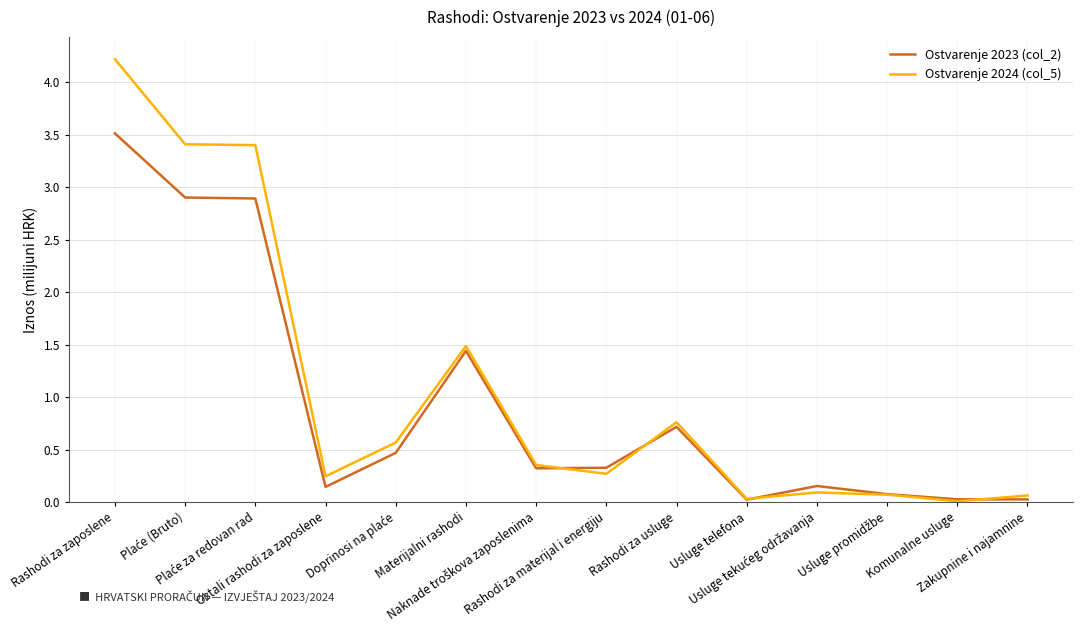

At which category is the sum across all series the highest?

Rashodi za zaposlene